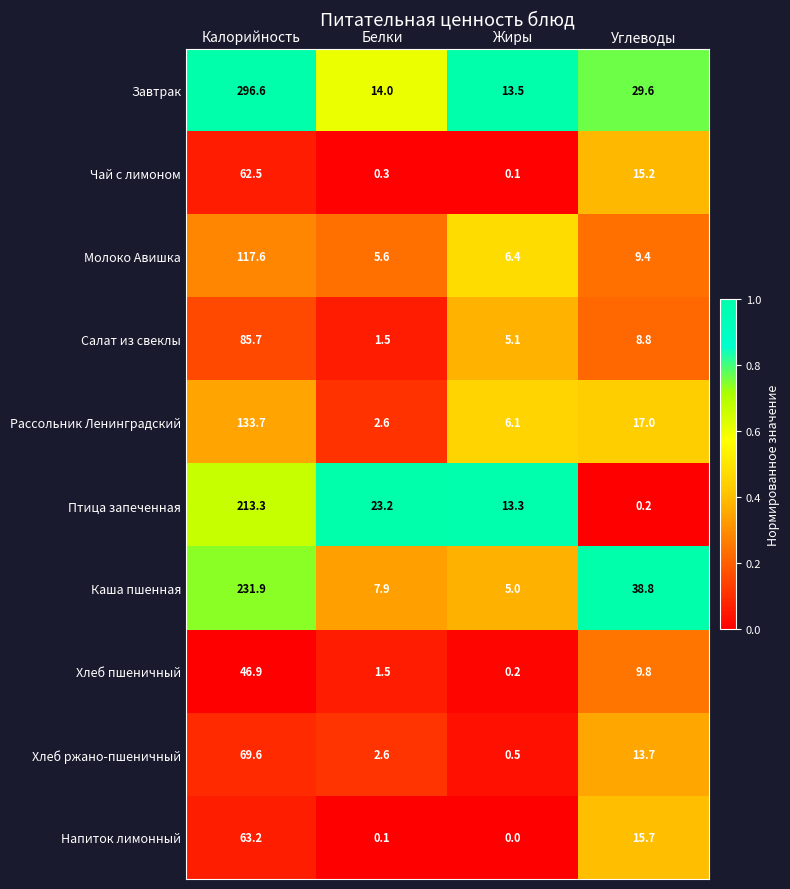

True or false: Молоко Авишка has a value of 117.6 at Калорийность.

True